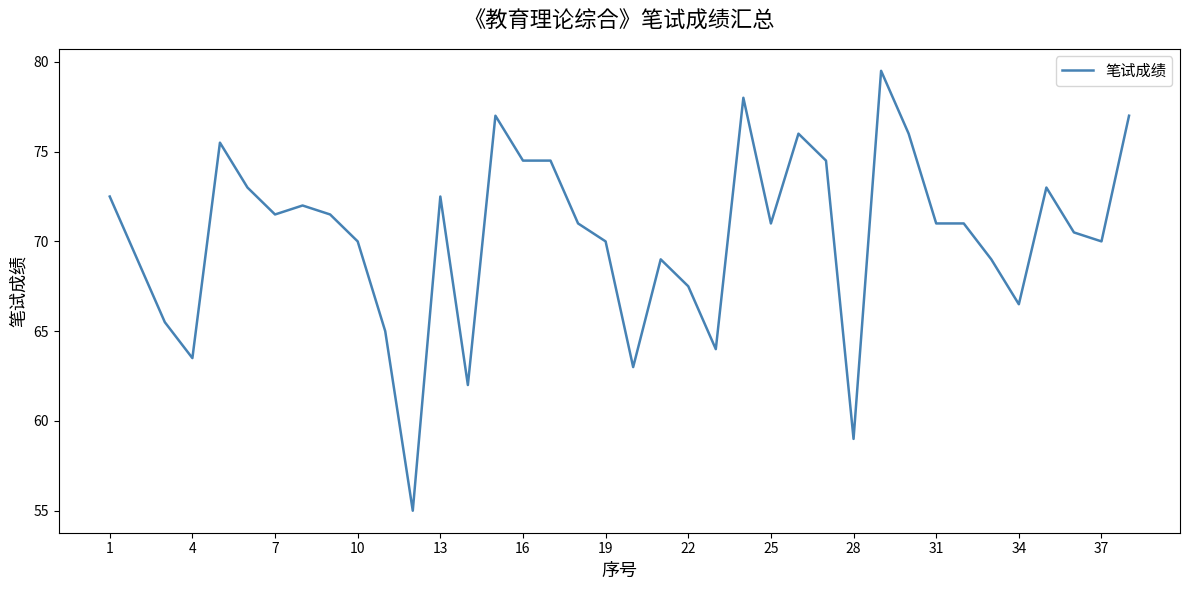

What is the smallest value displayed?

55.0